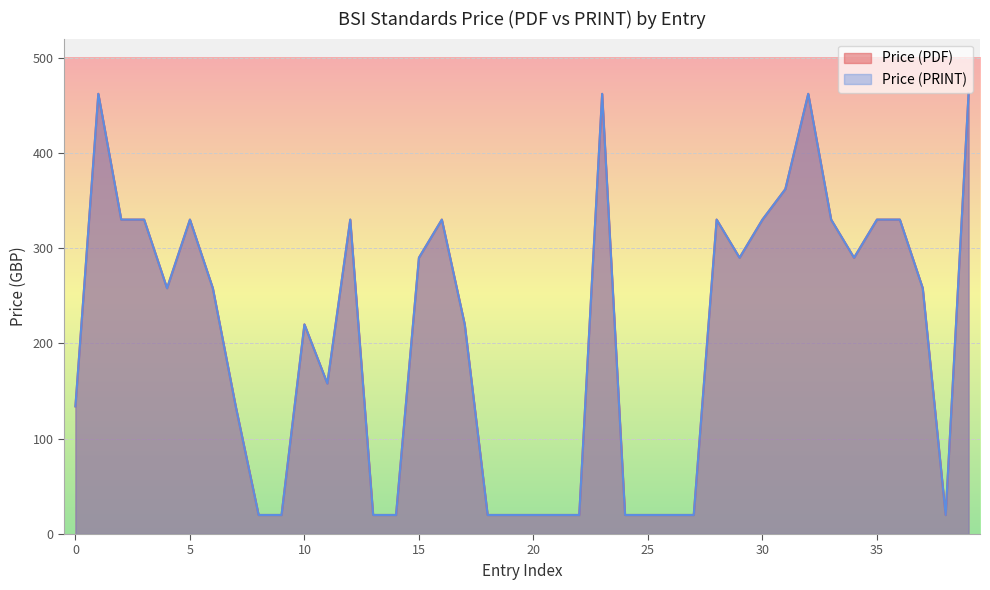

Which series has the largest range (max minus min)?

Price (PDF)